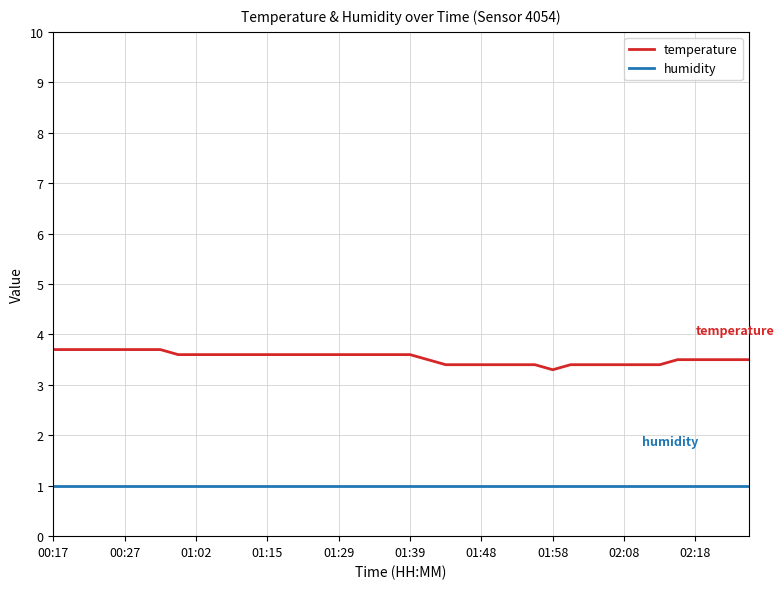

True or false: temperature and humidity cross at least once.

False